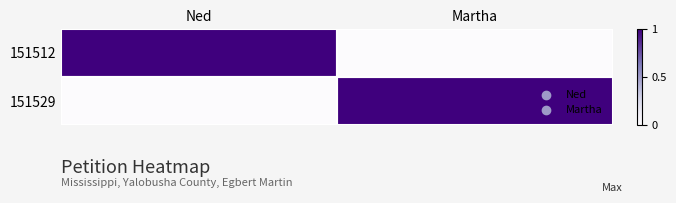

Between Ned and Martha, which is larger?

Ned